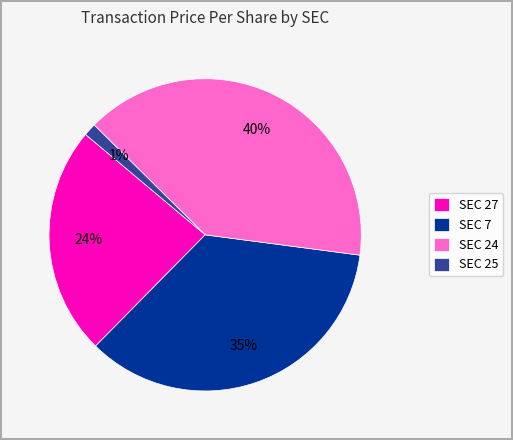

Between SEC 25 and SEC 7, which is larger?

SEC 7